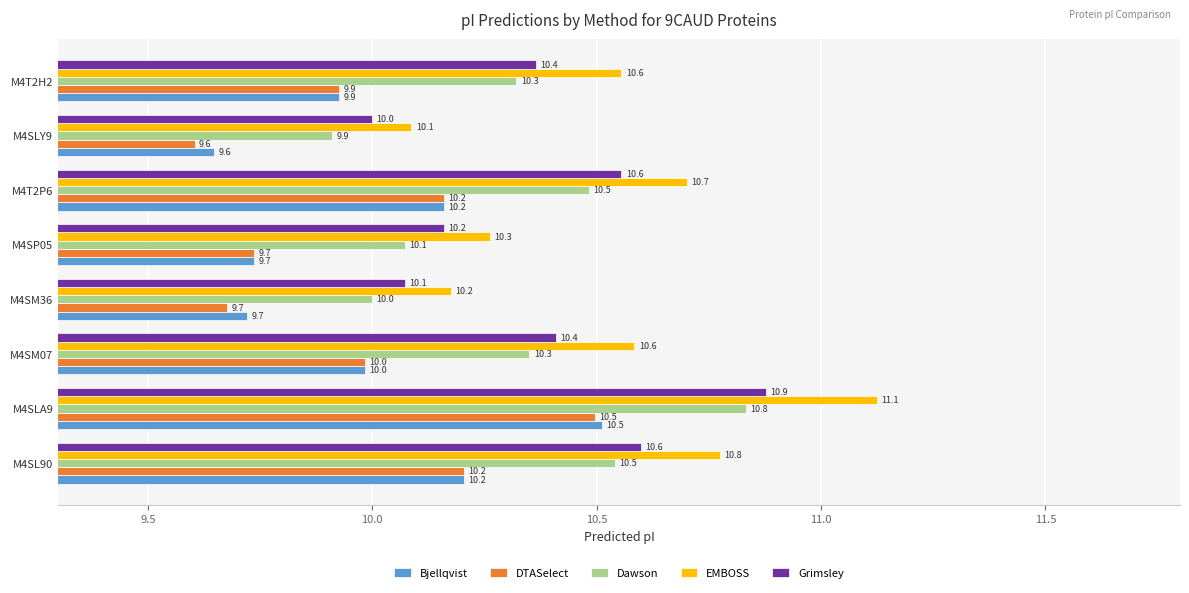

What is the spread (max minus min) of values at M4SL90?

0.6